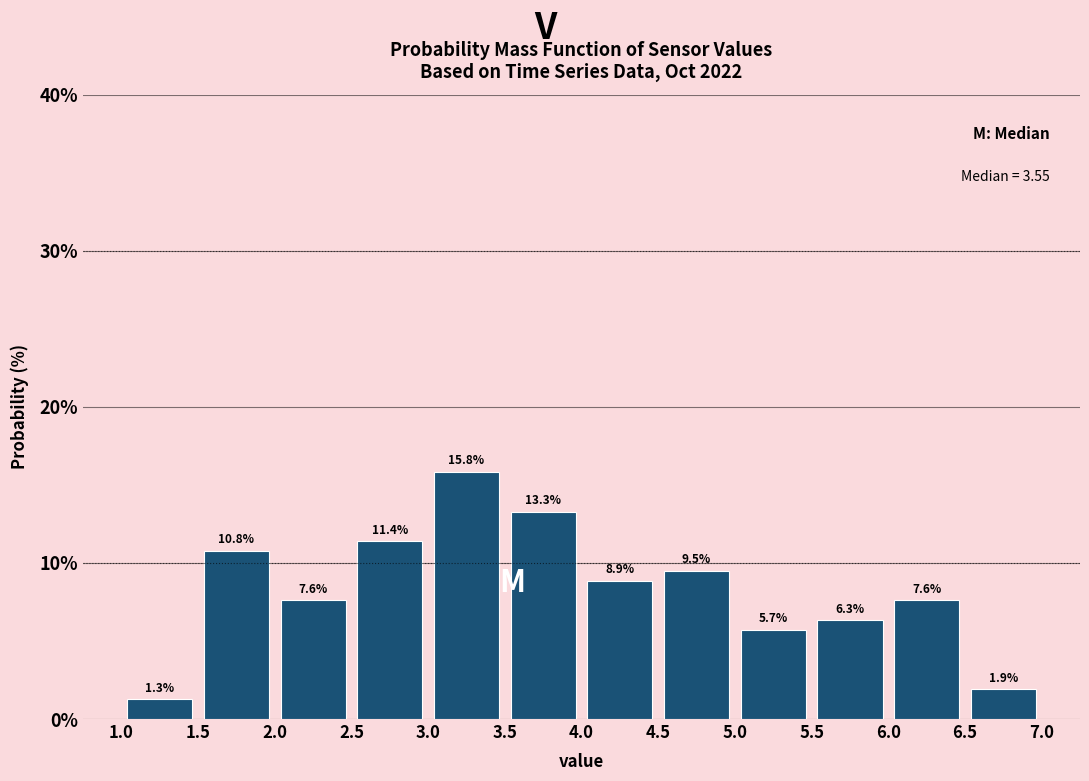

What is the height of the bar covering 5.0 to 5.5 on the x-axis?

5.7